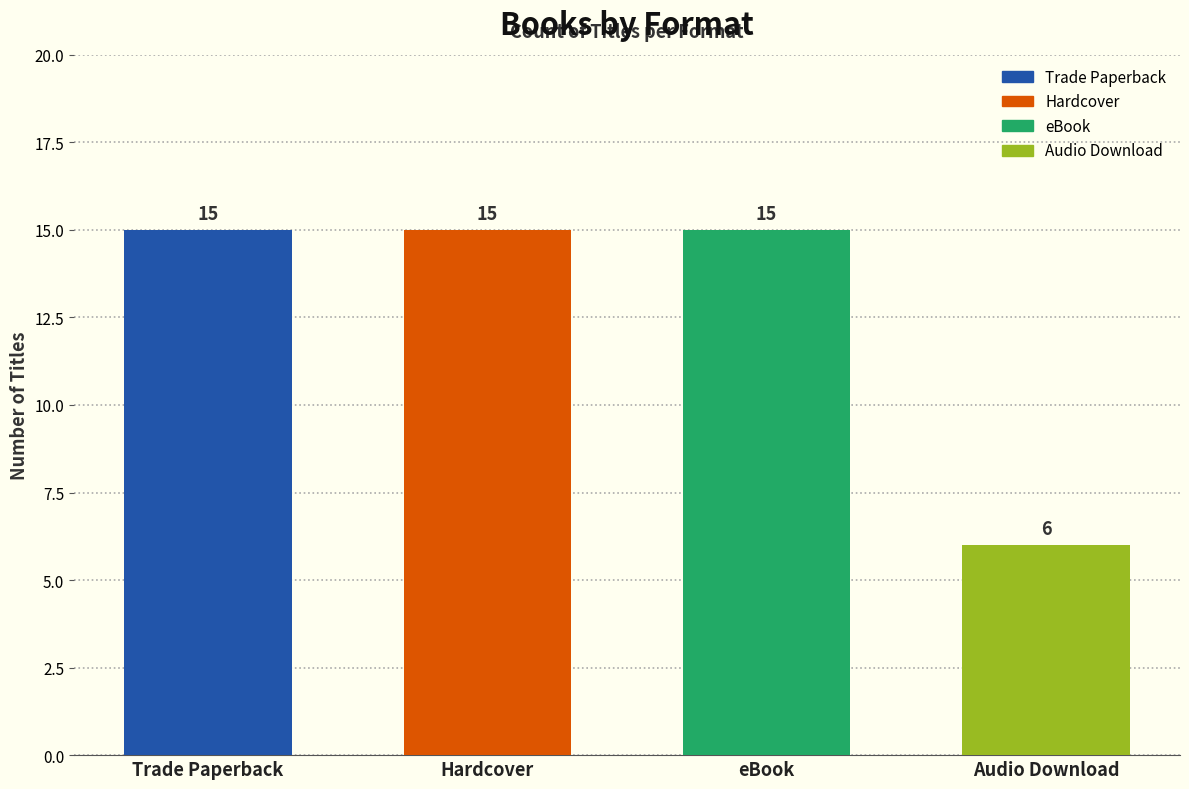

Read the value at Audio Download.

6